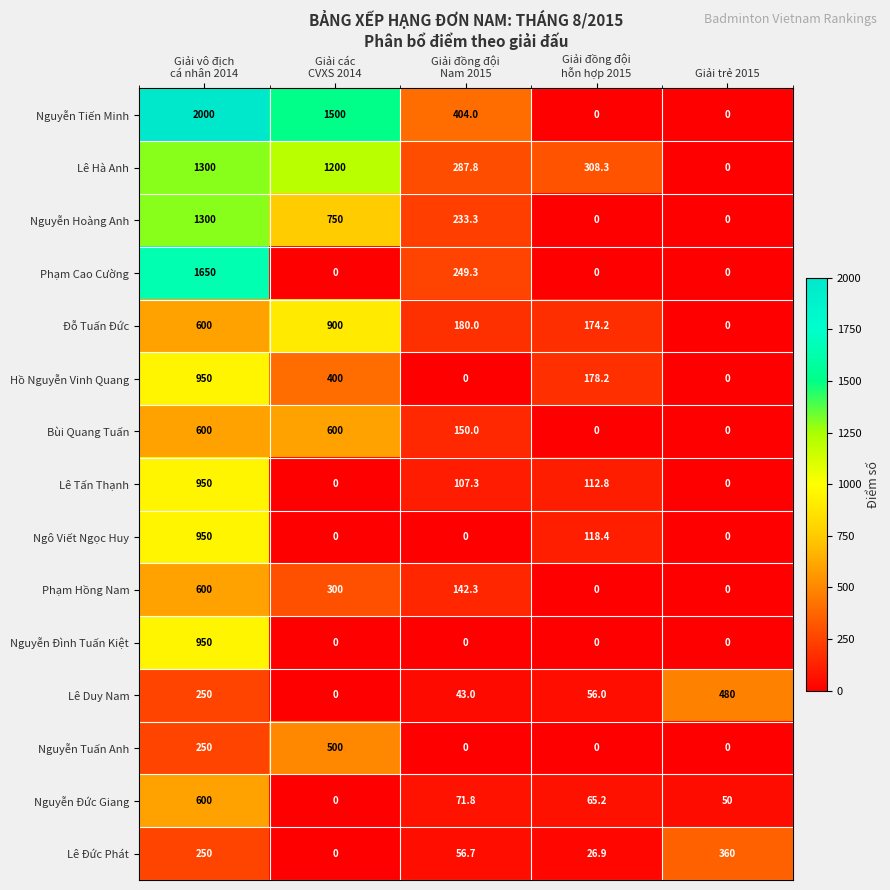

At which category is the sum across all series the highest?

Giải vô địch
cá nhân 2014